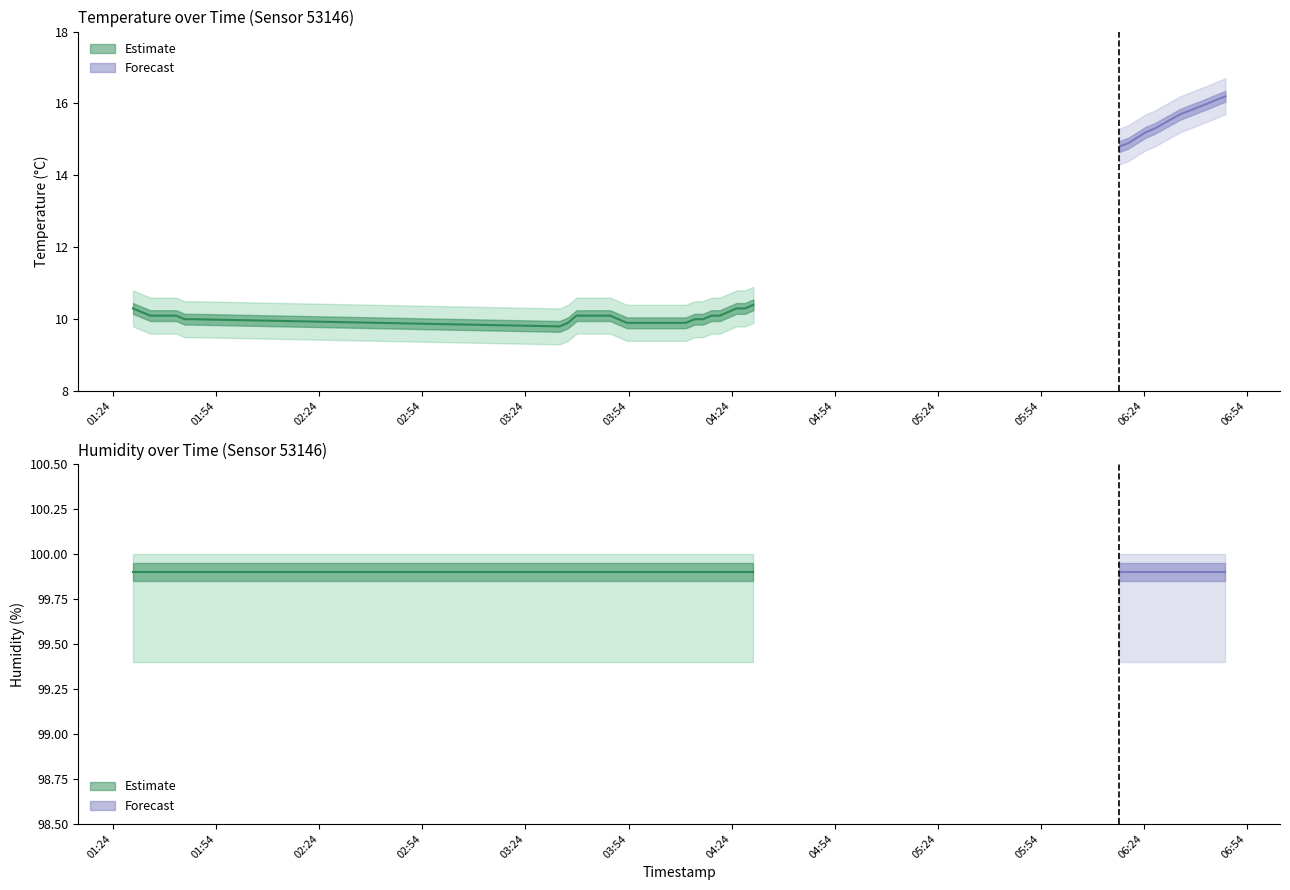

Which series has the widest spread of values?

temperature